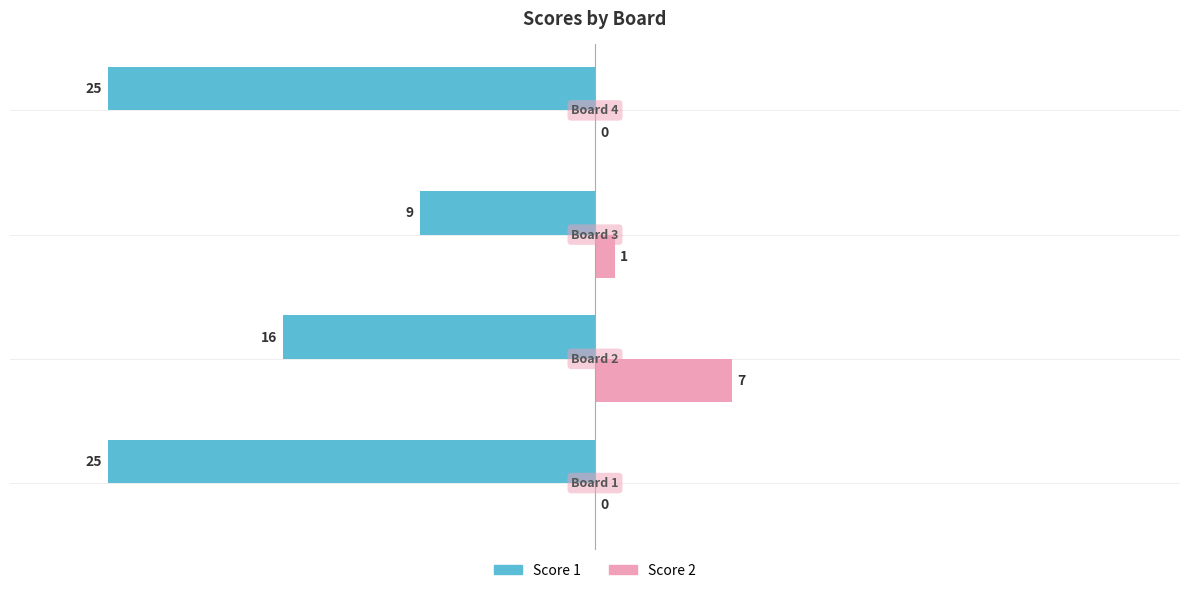

How many Score 2 values are between 0 and 7?

4